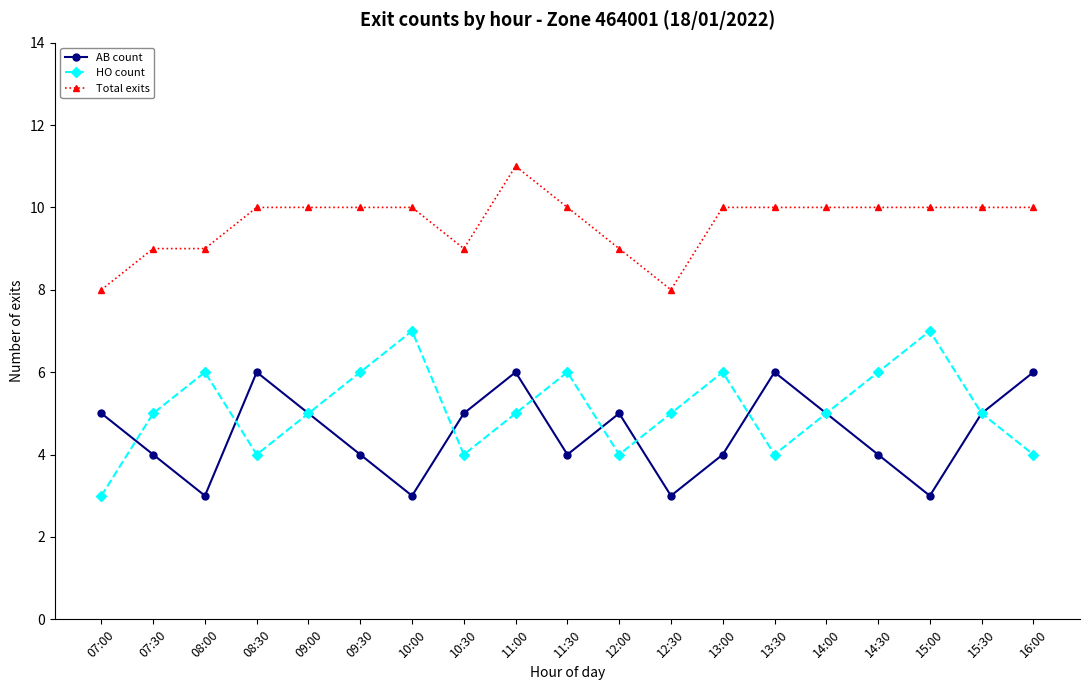

What is the difference between the highest and lowest values at 12:30?

5